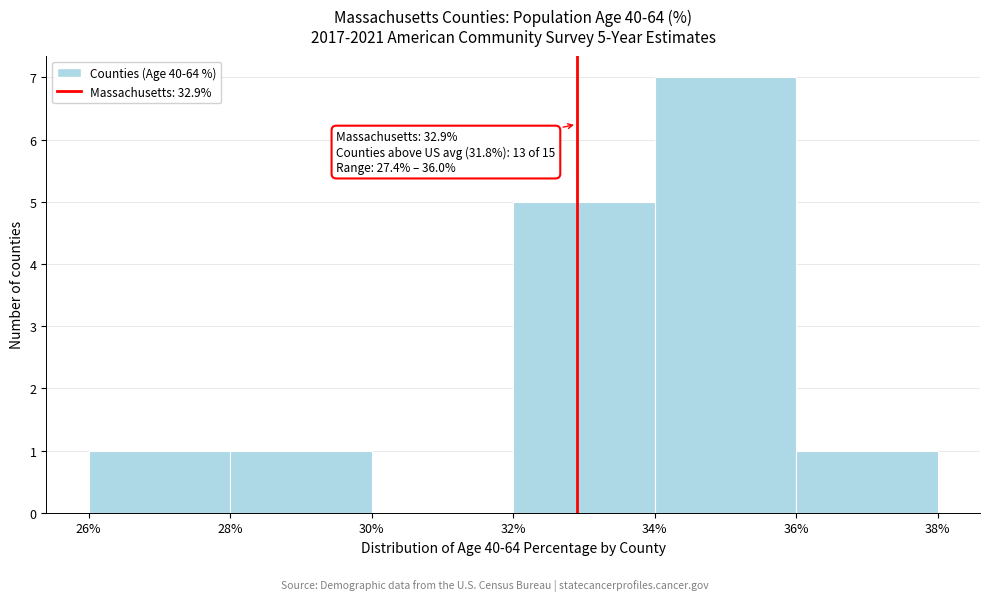

Over which range of the x-axis is the bar tallest?

34% to 36%